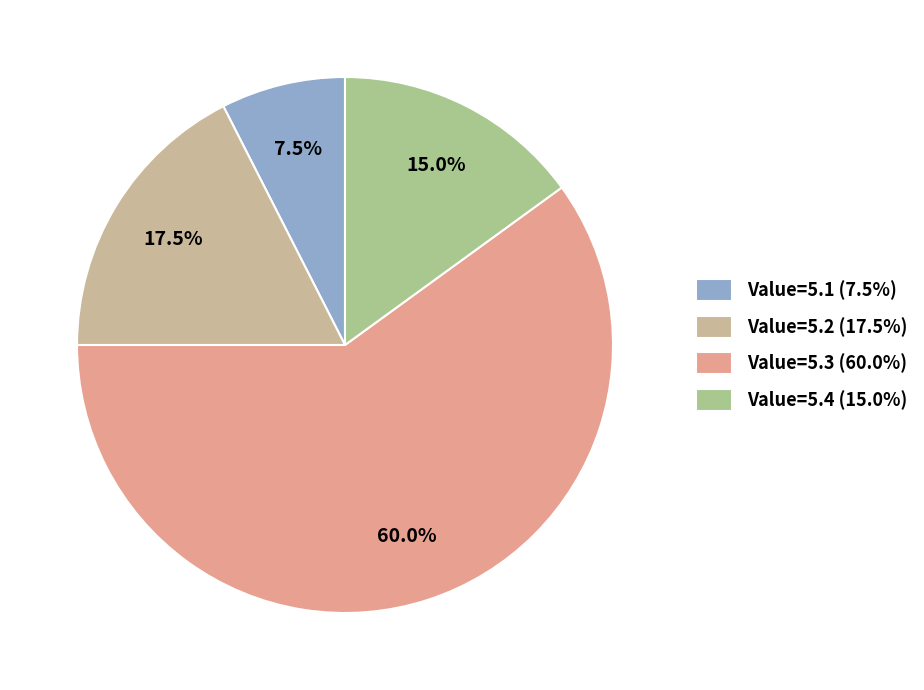

Which category has the smallest portion of the pie?

Value=5.1 (7.5%)